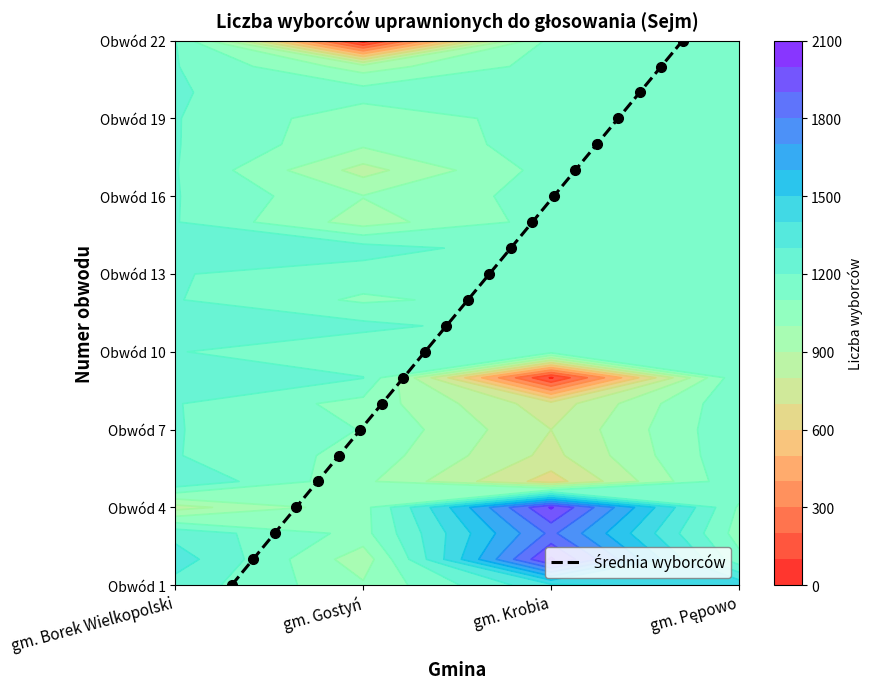

What is the greatest value displayed?

21